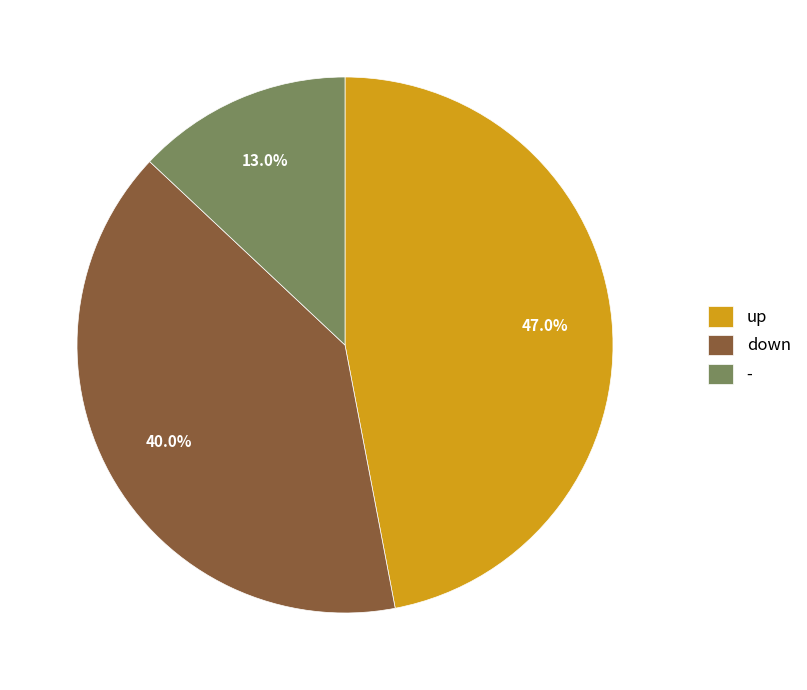

Count the number of slices in the pie.

3